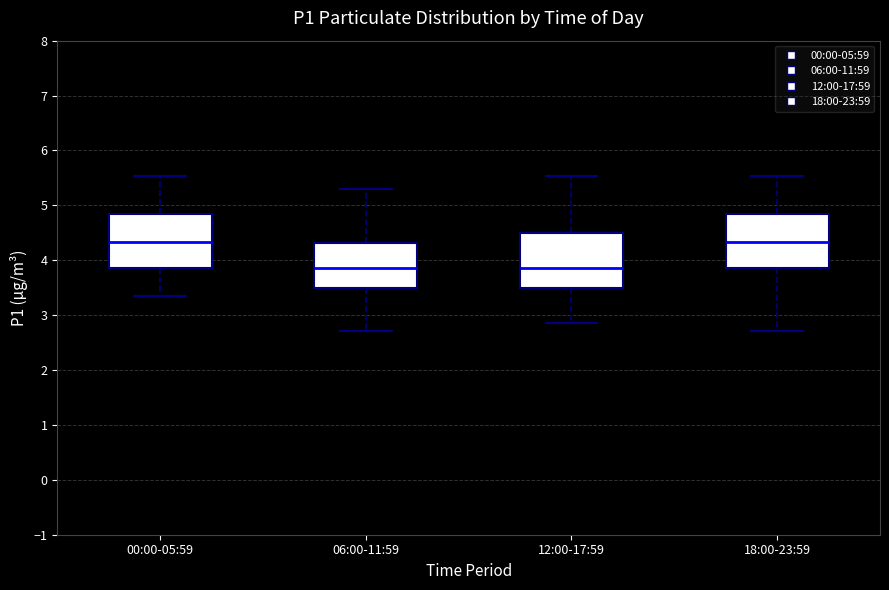

Reading left to right, read every box against the y-axis: the position of its median line, the range the box covers, and the ends of its whiskers. The values are not printed on the chart, so give them approximately, as read against the axis.

00:00-05:59: median 4.3, box 3.9 to 4.9, whiskers 3.4 to 5.5
06:00-11:59: median 3.9, box 3.5 to 4.3, whiskers 2.7 to 5.3
12:00-17:59: median 3.9, box 3.5 to 4.5, whiskers 2.9 to 5.5
18:00-23:59: median 4.3, box 3.9 to 4.9, whiskers 2.7 to 5.5